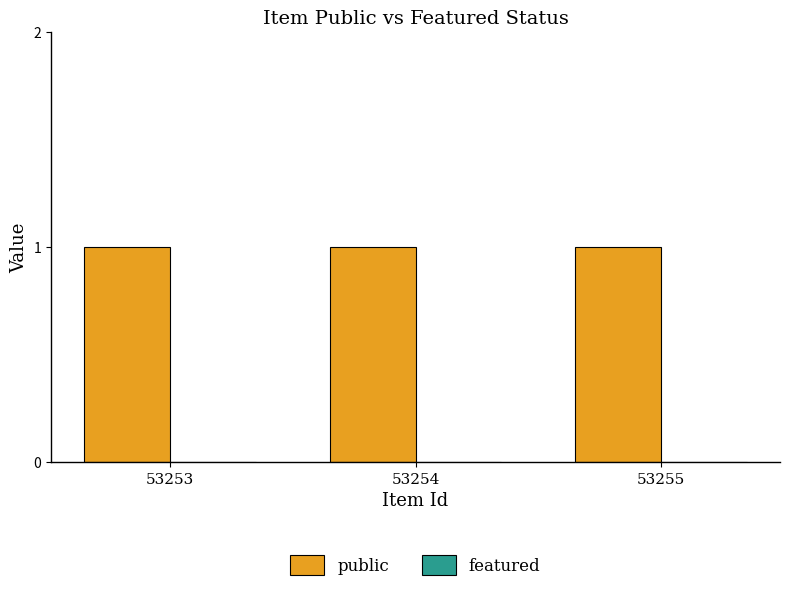

Rank the categories by featured value from highest to lowest.

53253, 53254, 53255